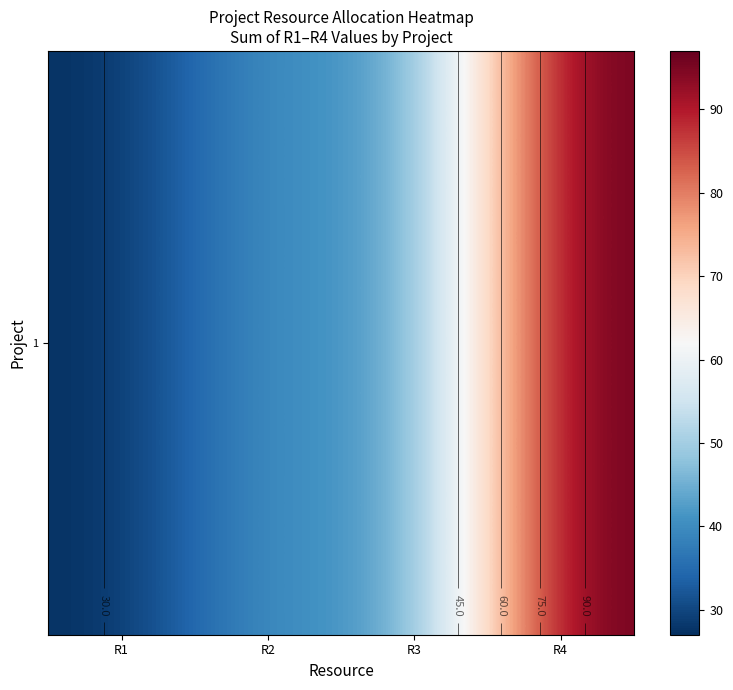

List the labels in order of value, largest first.

R4, R2, R3, R1